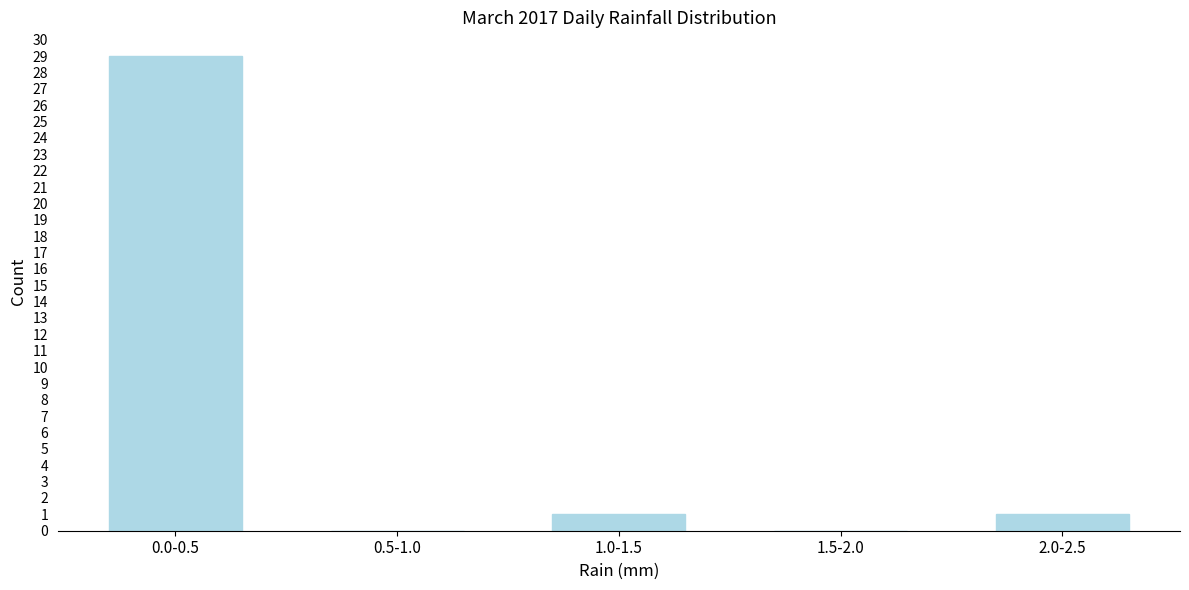

Reading right to left, list all the values displayed in this chart.

2.0-2.5=1	1.5-2.0=0	1.0-1.5=1	0.5-1.0=0	0.0-0.5=29